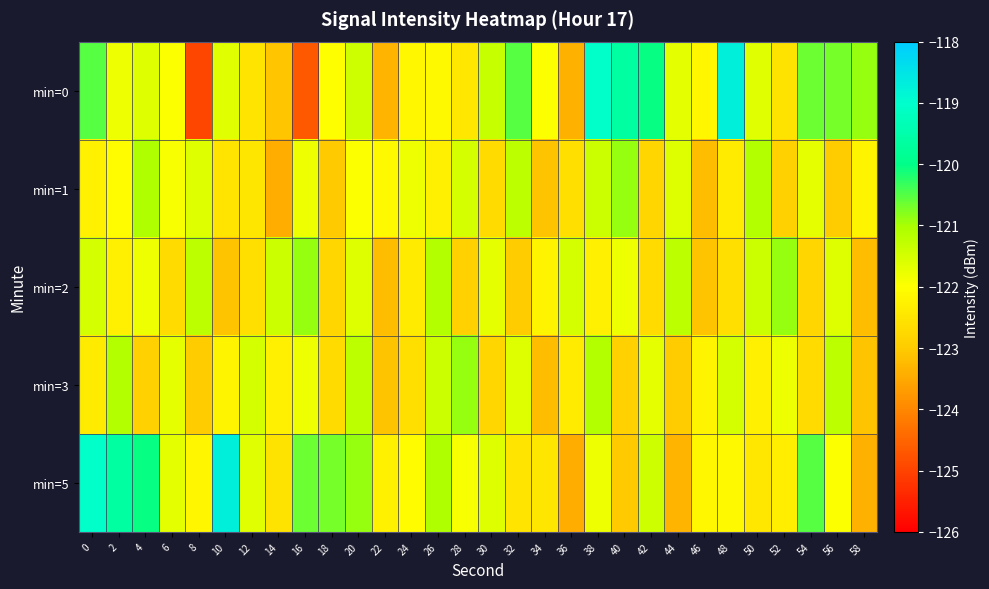

Rank the series at 30 from lowest to highest value.

min=3, min=1, min=2, min=5, min=0